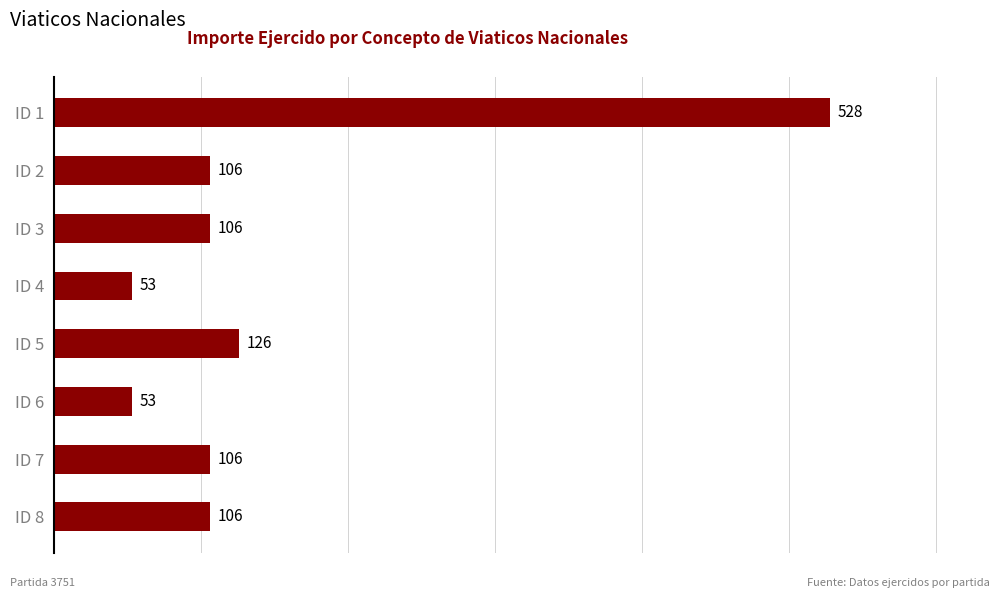

What is the greatest value displayed?

528